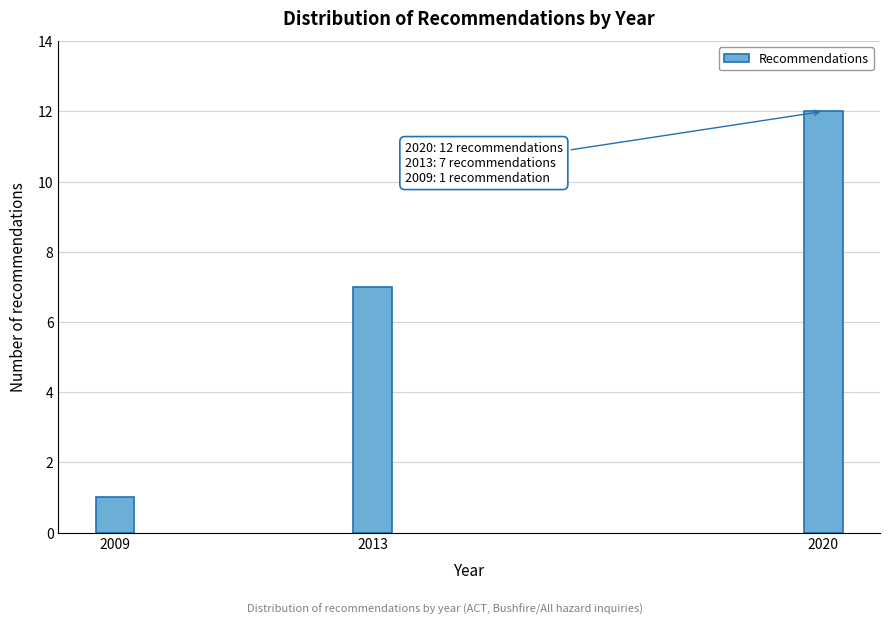

Reading right to left, extract all data points from this chart.

12	7	1